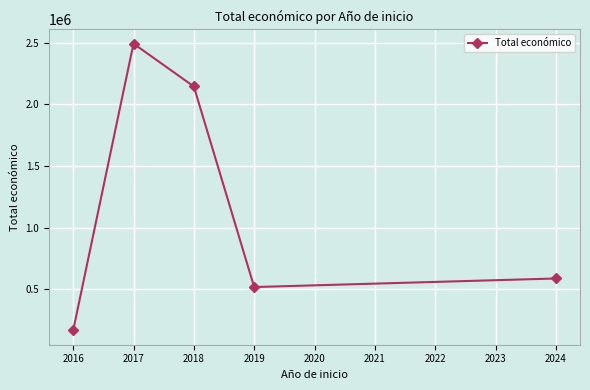

Rank the categories by value from highest to lowest.

2017, 2018, 2024, 2019, 2016